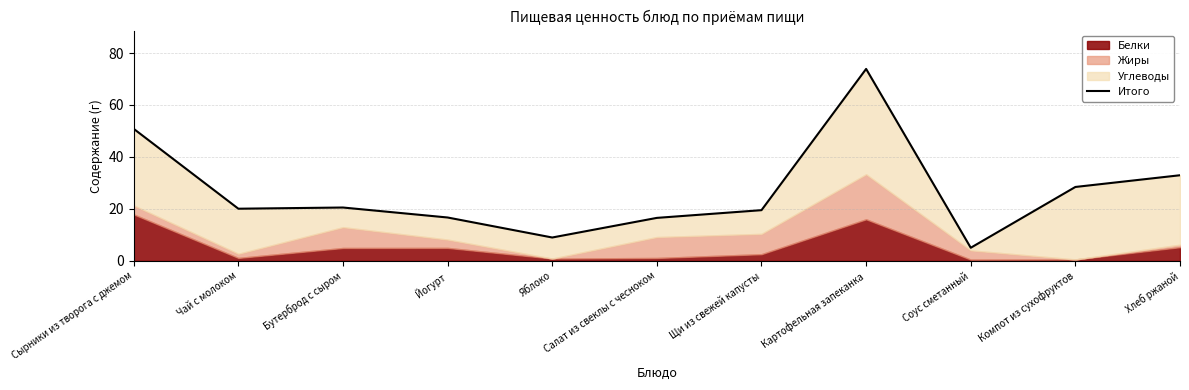

Is it true that the value at Хлеб ржаной is 33.0?

True